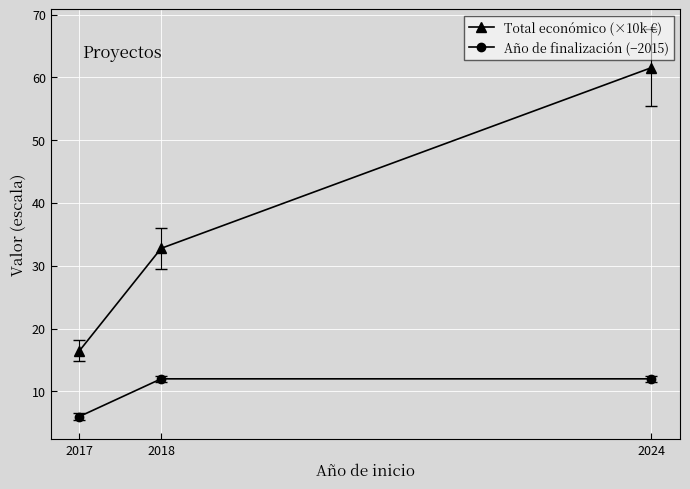

What is the spread (max minus min) of values at 2017?

10.5